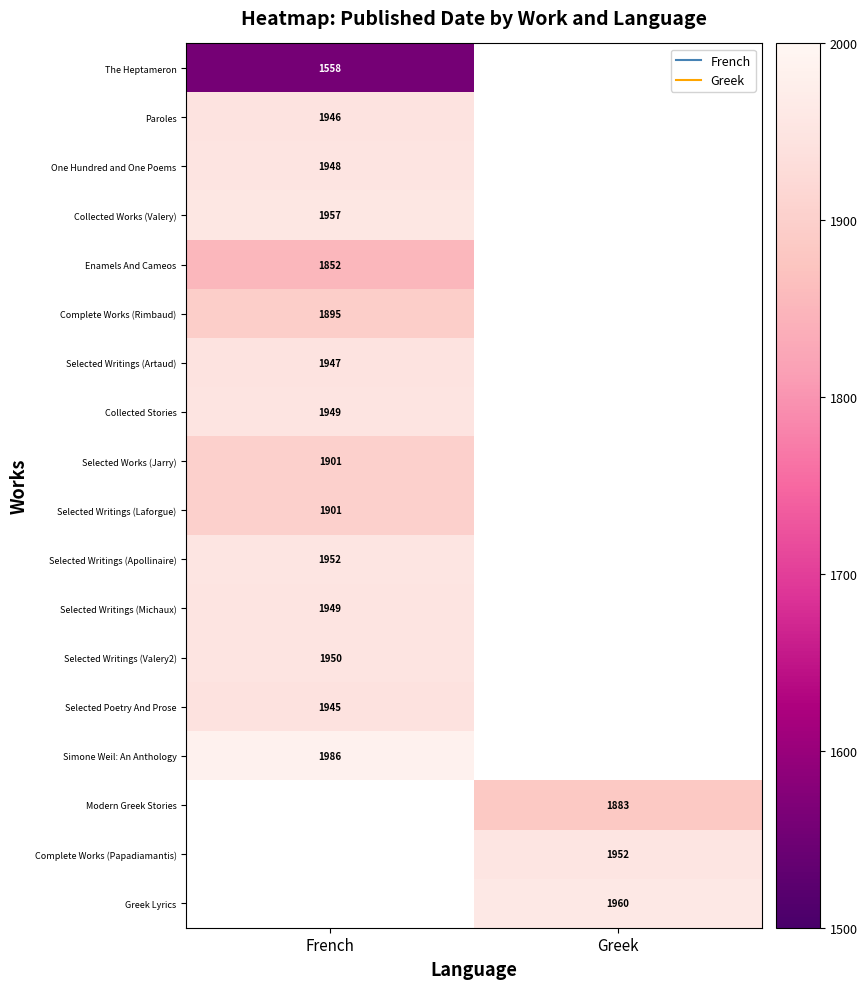

Rank the series at French from highest to lowest value.

Simone Weil: An Anthology, Collected Works (Valery), Selected Writings (Apollinaire), Selected Writings (Valery2), Collected Stories, Selected Writings (Michaux), One Hundred and One Poems, Selected Writings (Artaud), Paroles, Selected Works (Jarry), Selected Writings (Laforgue), Complete Works (Rimbaud), Enamels And Cameos, The Heptameron, Modern Greek Stories, Complete Works (Papadiamantis), Greek Lyrics, Selected Poetry And Prose